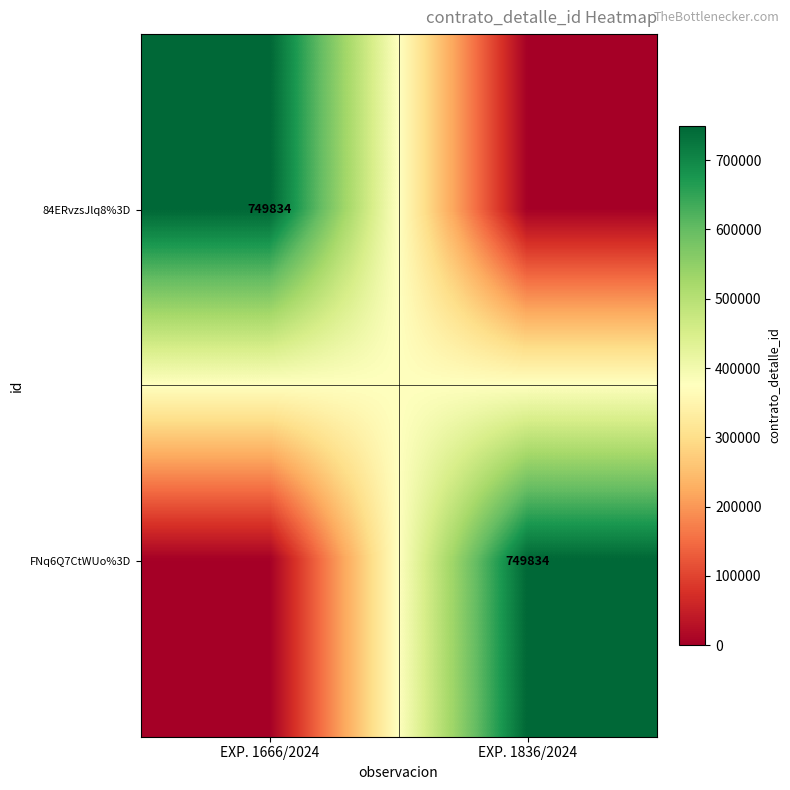

True or false: FNq6Q7CtWUo%3D has a value of 164463 at EXP. 1836/2024.

False